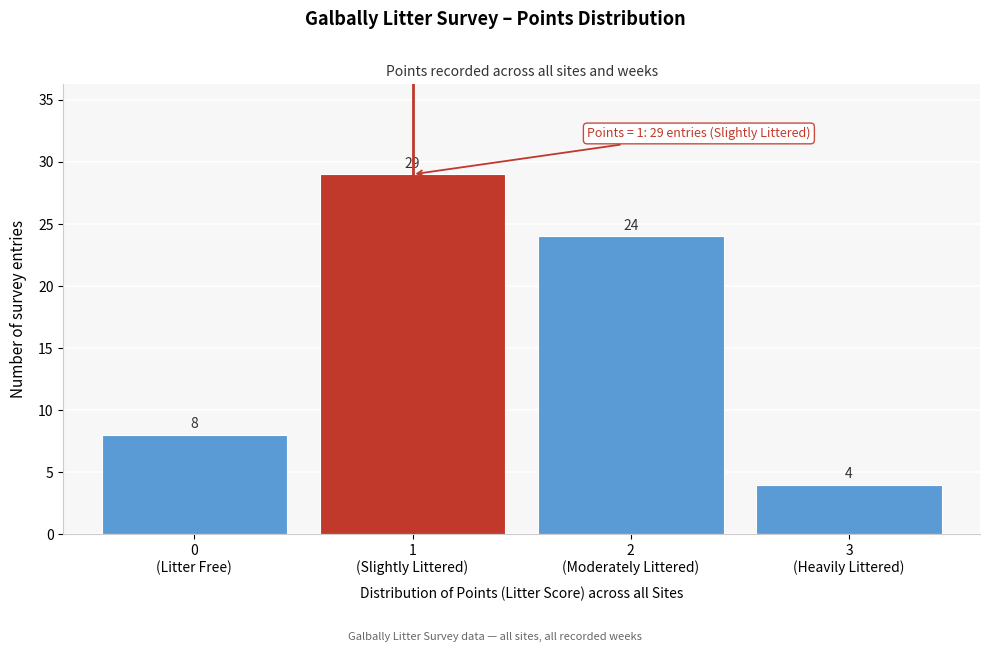

Reading left to right, list all the values displayed in this chart.

8	29	24	4